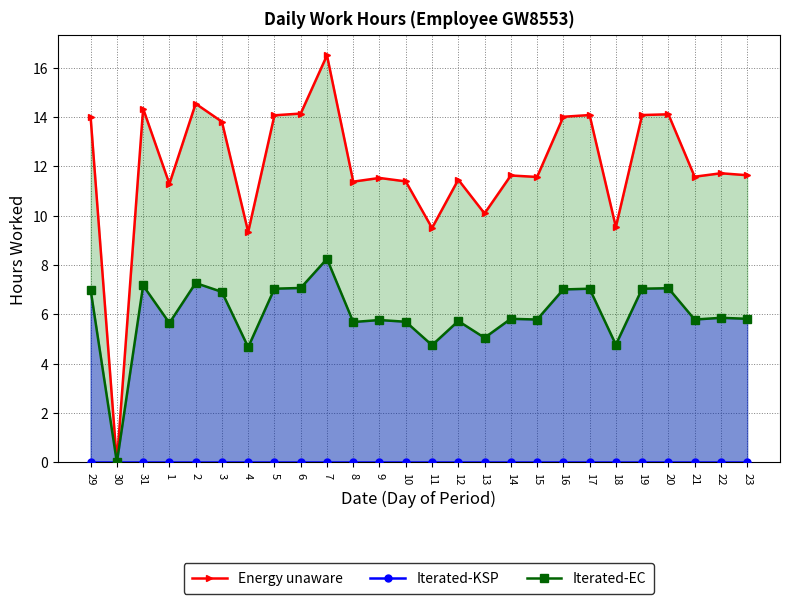

True or false: Iterated-KSP and Iterated-EC cross at least once.

False